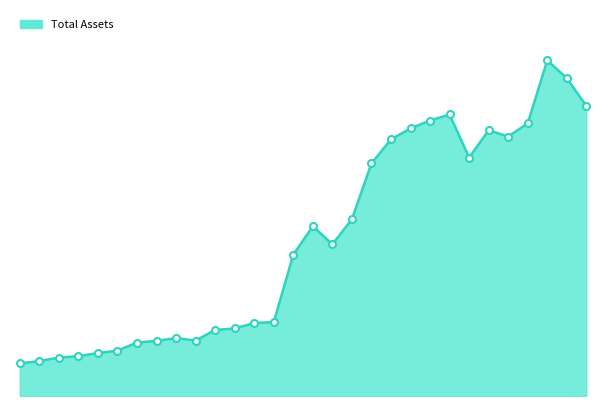

Does the chart display data point markers on the line(s)?

No